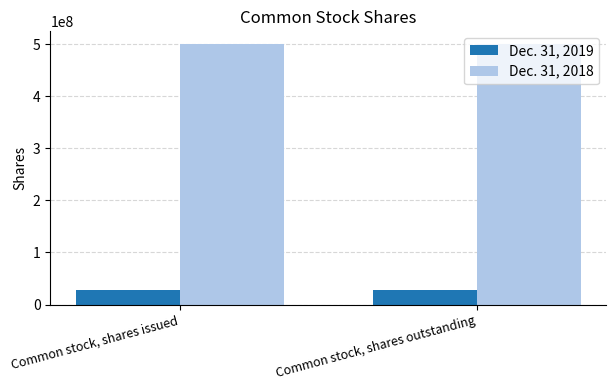

What is the spread (max minus min) of values at Common stock, shares issued?

472744918